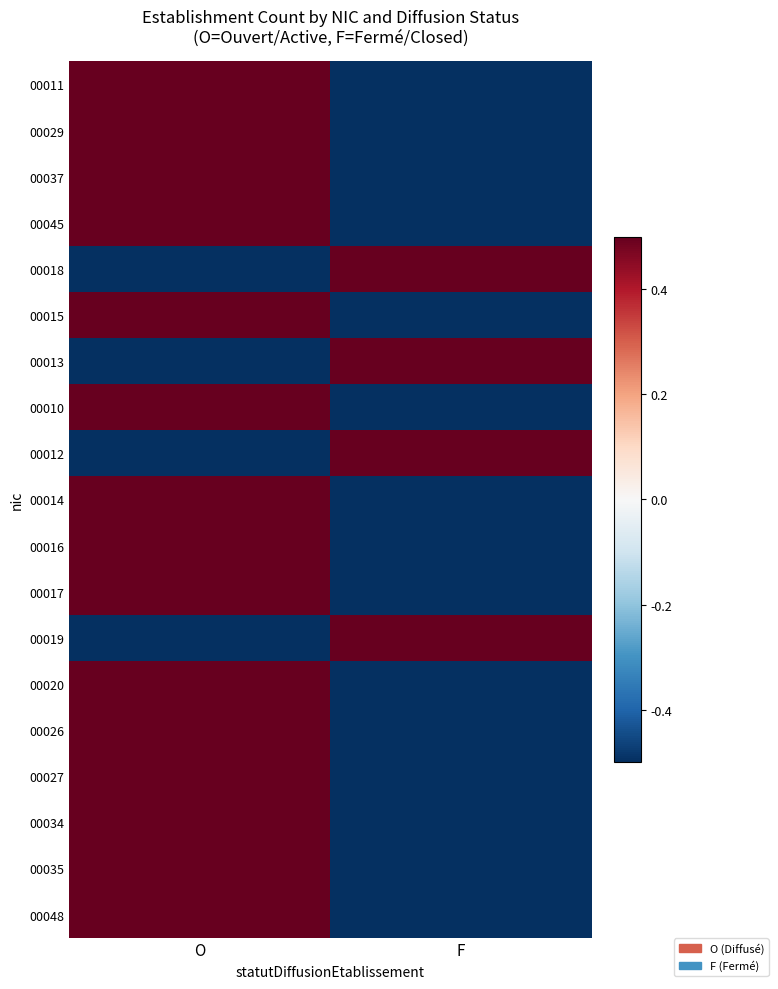

What is the smallest value displayed?

-0.5